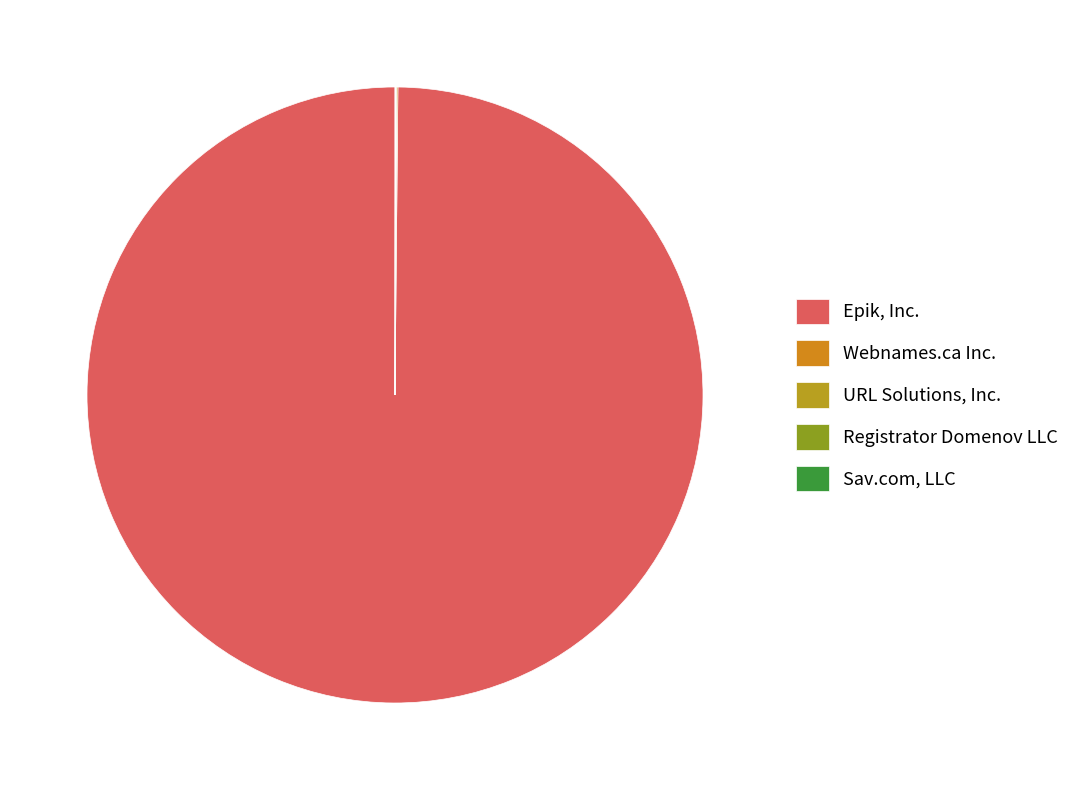

Is there any slice that represents more than half of the pie?

Yes